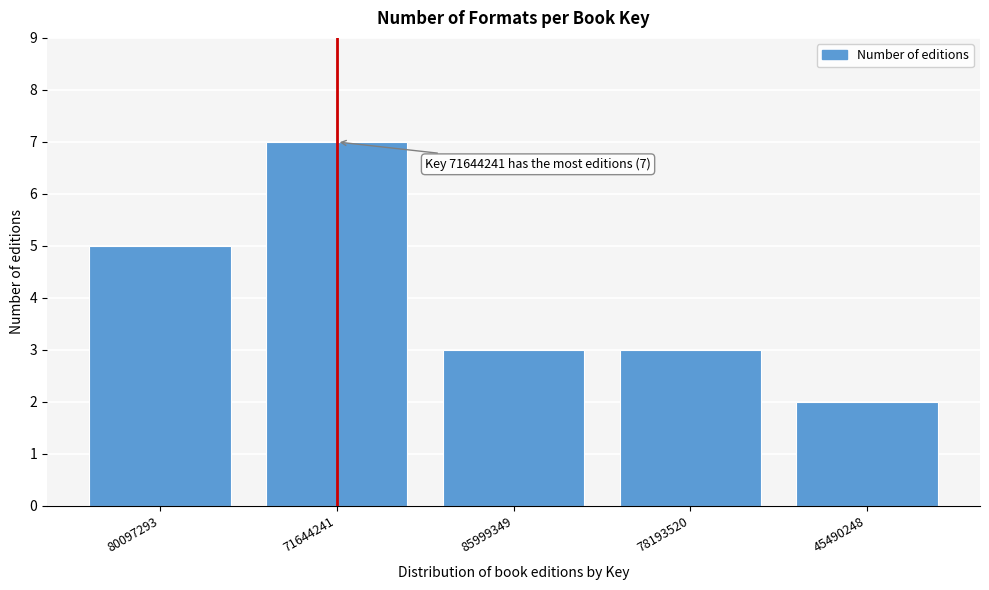

Reading left to right, extract all data points from this chart.

5	7	3	3	2